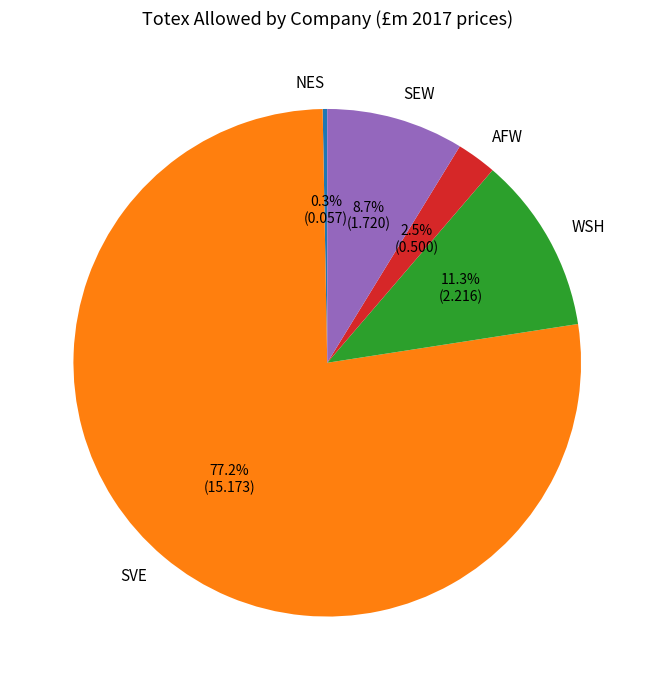

To the nearest percent, what is the difference between the largest and smallest slice percentages?

77%